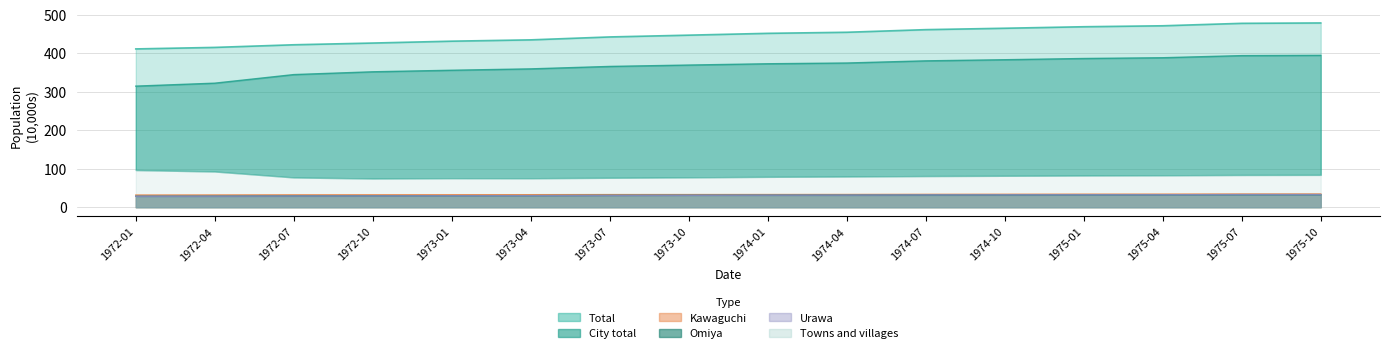

How many data points in Total are less than 451?

8